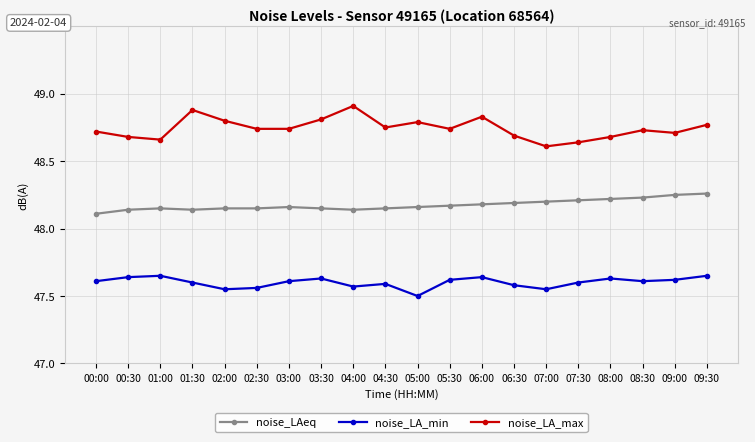

List the series in order of their overall mean, lowest first.

noise_LA_min, noise_LAeq, noise_LA_max